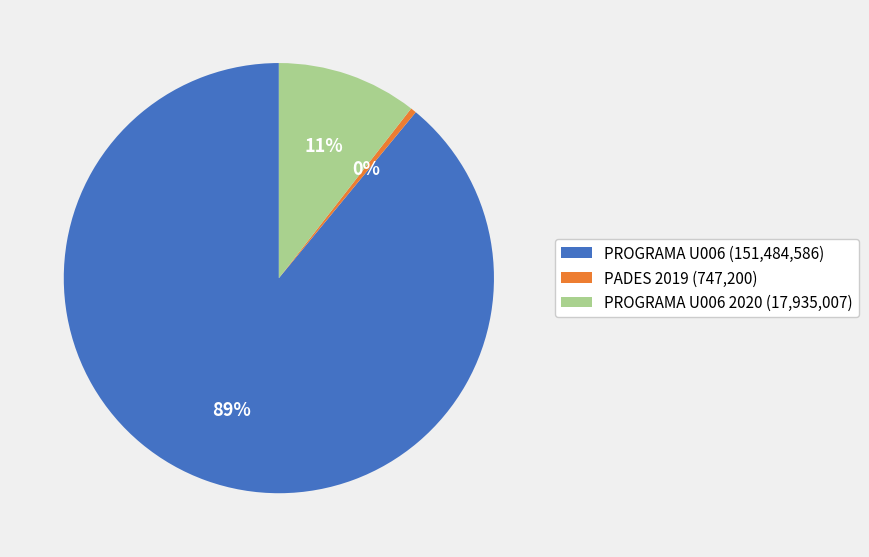

Which category has the smallest portion of the pie?

PADES 2019 (747,200)